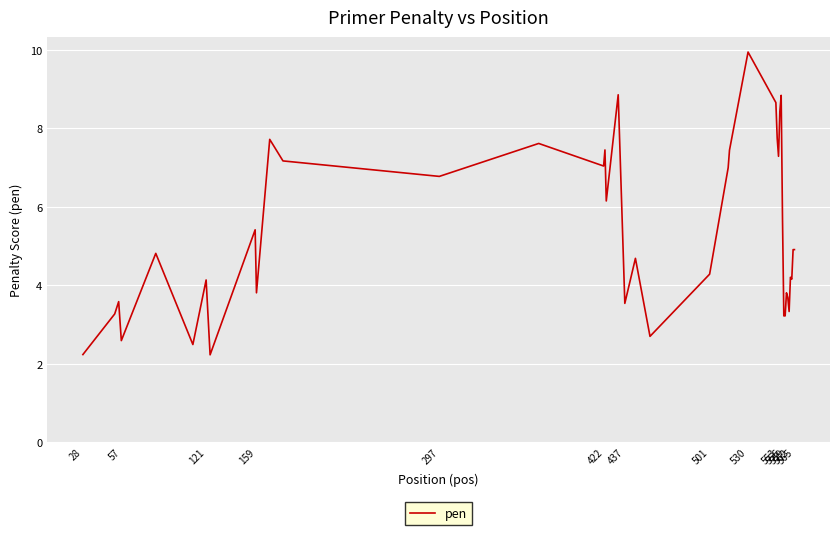

Does the chart display data point markers on the line(s)?

No